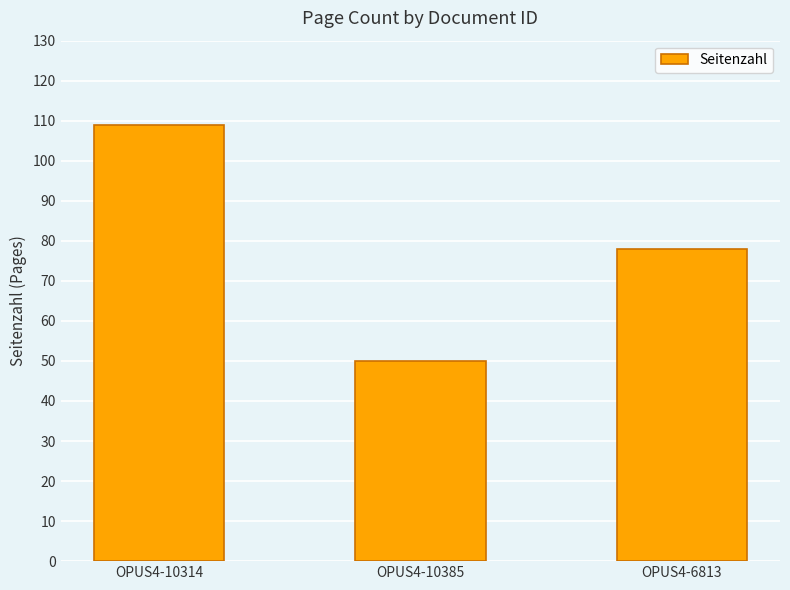

Reading left to right, list all the values displayed in this chart.

OPUS4-10314=109	OPUS4-10385=50	OPUS4-6813=78